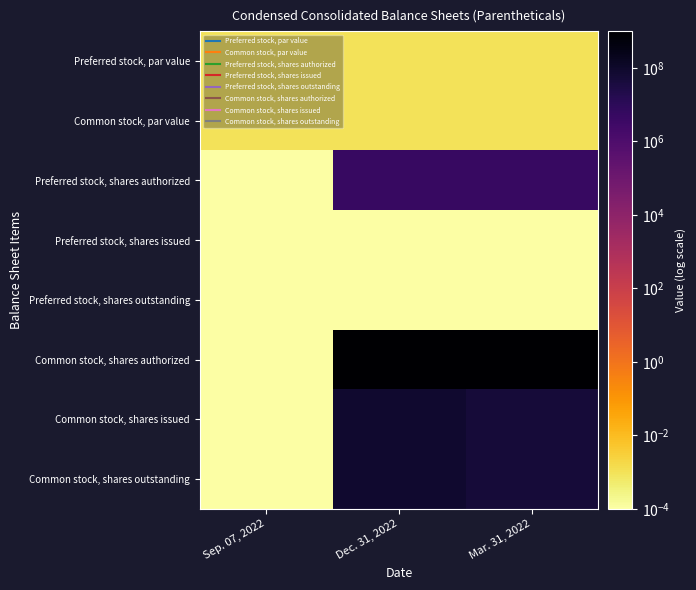

Reading left to right, list all the values displayed in this chart.

Preferred stock, par value: Sep. 07, 2022=0.0	Dec. 31, 2022=0.0	Mar. 31, 2022=0.0
Common stock, par value: Sep. 07, 2022=0.0	Dec. 31, 2022=0.0	Mar. 31, 2022=0.0
Preferred stock, shares authorized: Sep. 07, 2022=0.0	Dec. 31, 2022=5000000.0	Mar. 31, 2022=5000000.0
Preferred stock, shares issued: Sep. 07, 2022=0.0	Dec. 31, 2022=0.0	Mar. 31, 2022=0.0
Preferred stock, shares outstanding: Sep. 07, 2022=0.0	Dec. 31, 2022=0.0	Mar. 31, 2022=0.0
Common stock, shares authorized: Sep. 07, 2022=0.0	Dec. 31, 2022=1000000000.0	Mar. 31, 2022=1000000000.0
Common stock, shares issued: Sep. 07, 2022=0.0	Dec. 31, 2022=78268332.0	Mar. 31, 2022=51987832.0
Common stock, shares outstanding: Sep. 07, 2022=0.0	Dec. 31, 2022=78268332.0	Mar. 31, 2022=51987832.0